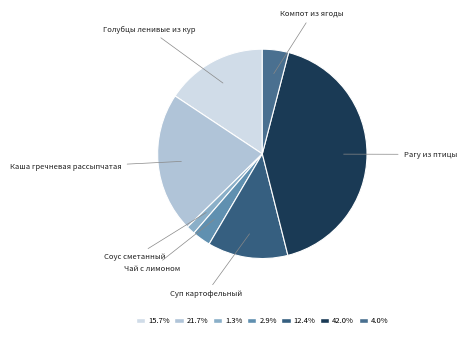

Is the sum of Соус сметанный and Голубцы ленивые из кур greater than half?

No